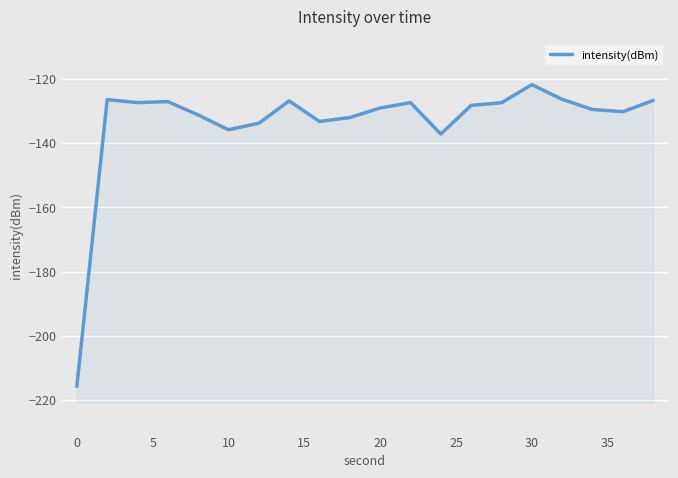

How many lines are shown in the chart?

1